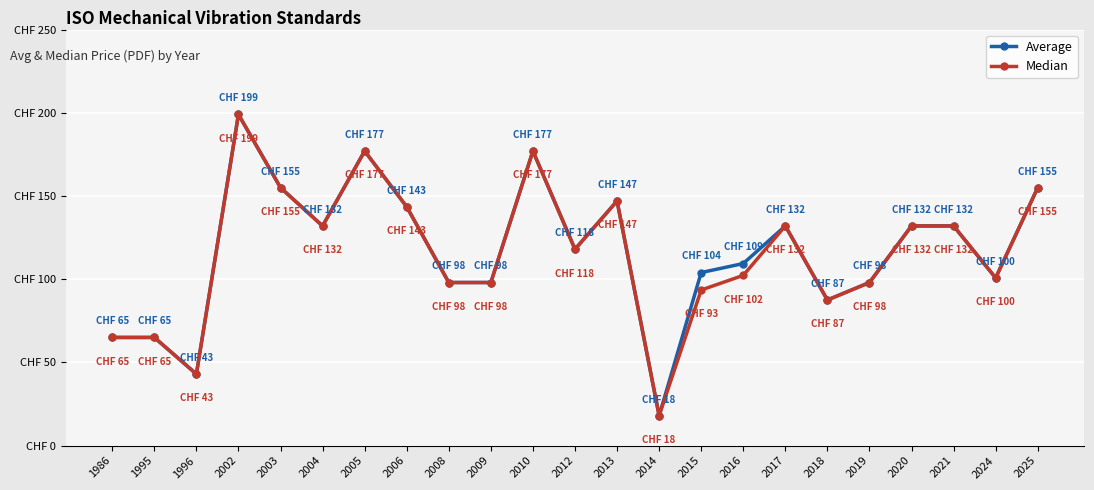

What are all the series names shown in the legend?

Average, Median